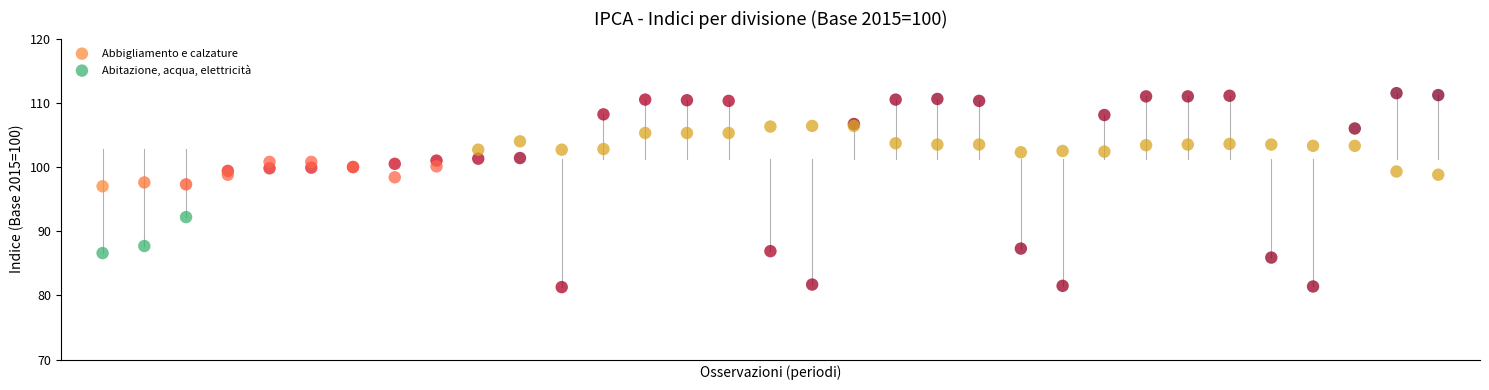

Which series contains the lowest Y value?

Abbigliamento e calzature